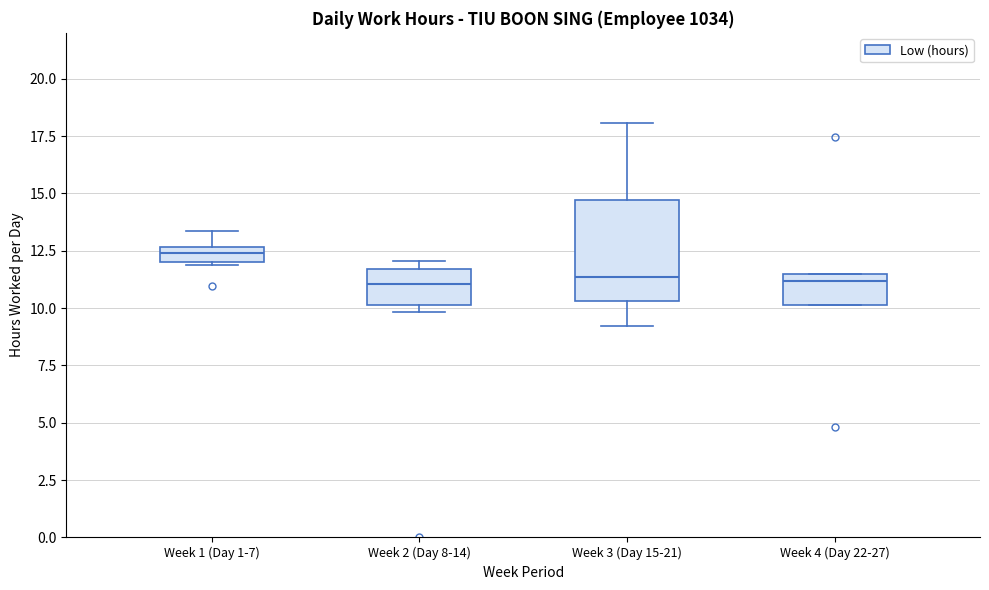

Comparing the boxes themselves (not the whiskers), which one is the tallest?

Week 3 (Day 15-21)